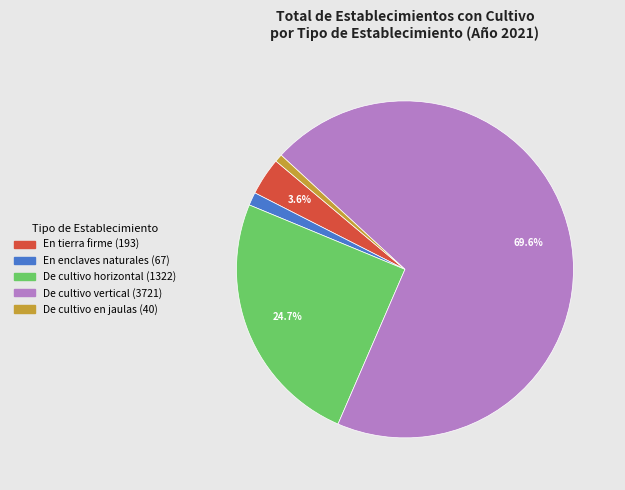

Rank the categories by value from highest to lowest.

De cultivo vertical, De cultivo horizontal, En tierra firme, En enclaves naturales, De cultivo en jaulas